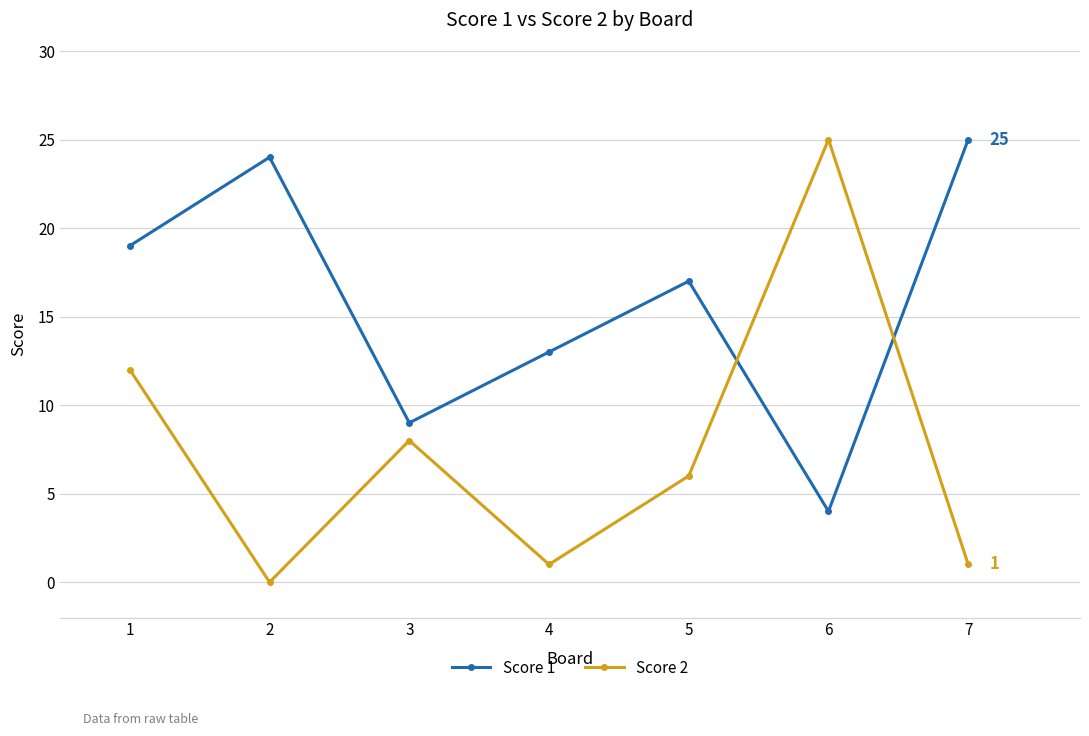

Is the value of Score 2 at 5 greater than the value of Score 1 at 7?

No